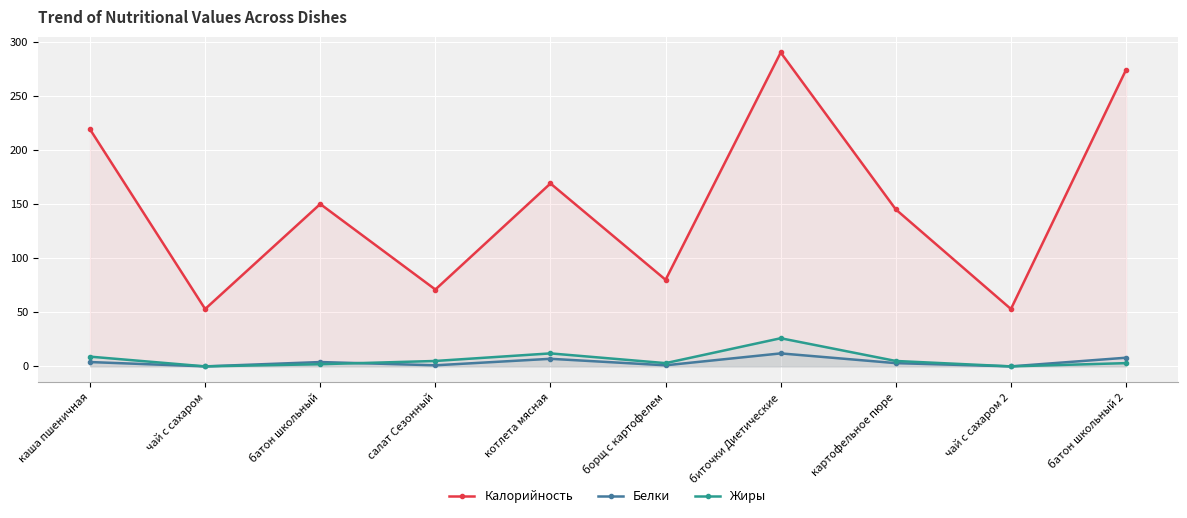

Rank the categories by Белки value from lowest to highest.

чай с сахаром, чай с сахаром 2, салат Сезонный, борщ с картофелем, картофельное пюре, каша пшеничная, батон школьный, котлета мясная, батон школьный 2, биточки Диетические